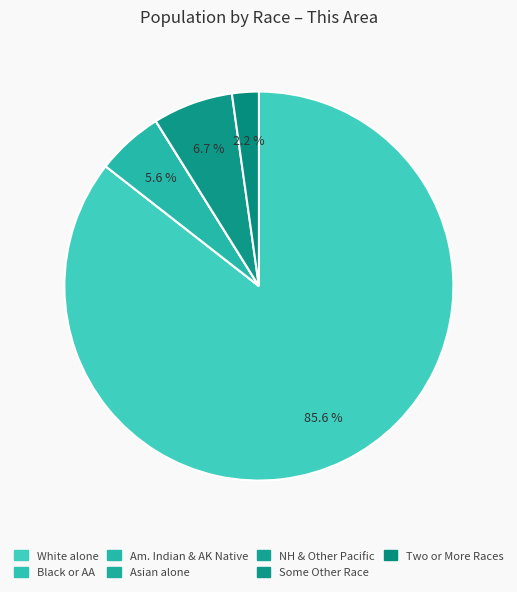

Which category accounts for the majority?

White alone